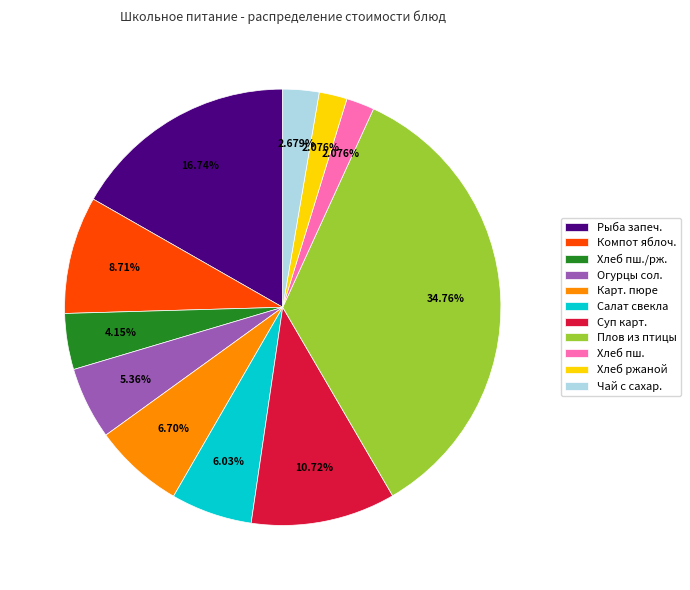

How many segments does this pie chart have?

11